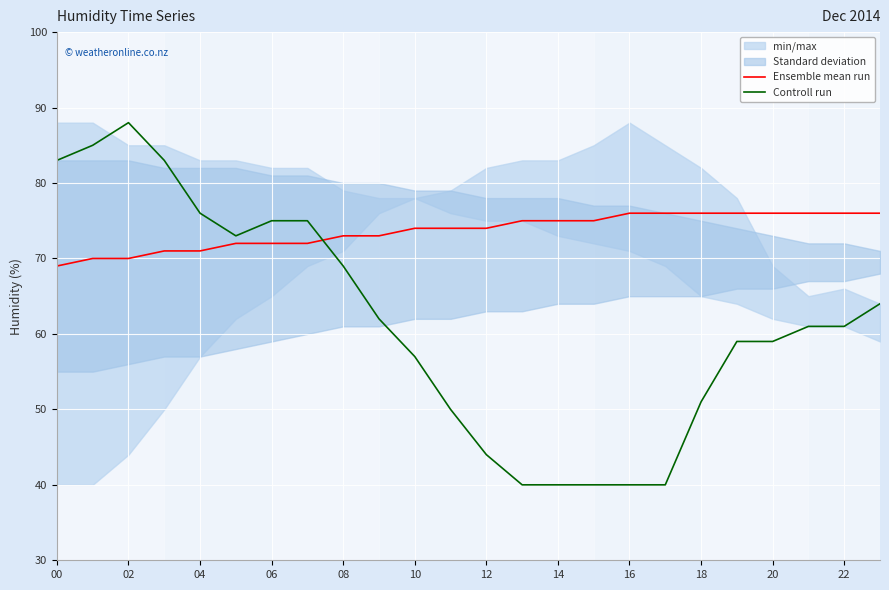

The Controll run series shows 61 at 21. True or false?

True